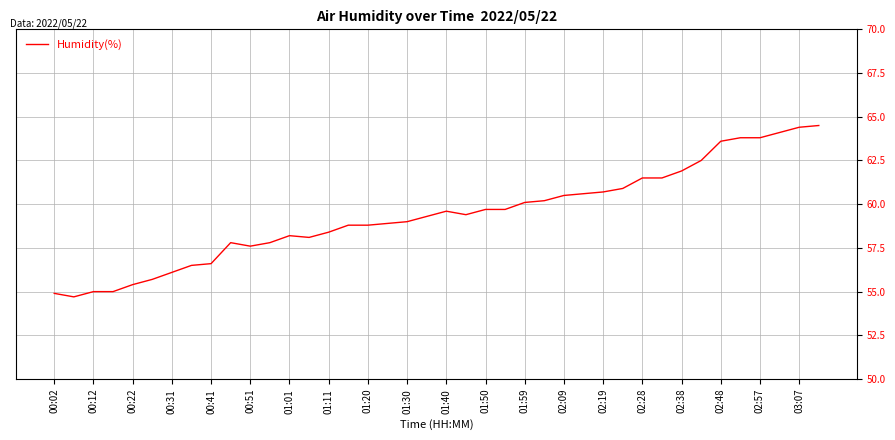

Reading right to left, what are all the values shown in this chart?

64.5	64.4	64.1	63.8	63.8	63.6	62.5	61.9	61.5	61.5	60.9	60.7	60.6	60.5	60.2	60.1	59.7	59.7	59.4	59.6	59.3	59.0	58.9	58.8	58.8	58.4	58.1	58.2	57.8	57.6	57.8	56.6	56.5	56.1	55.7	55.4	55.0	55.0	54.7	54.9